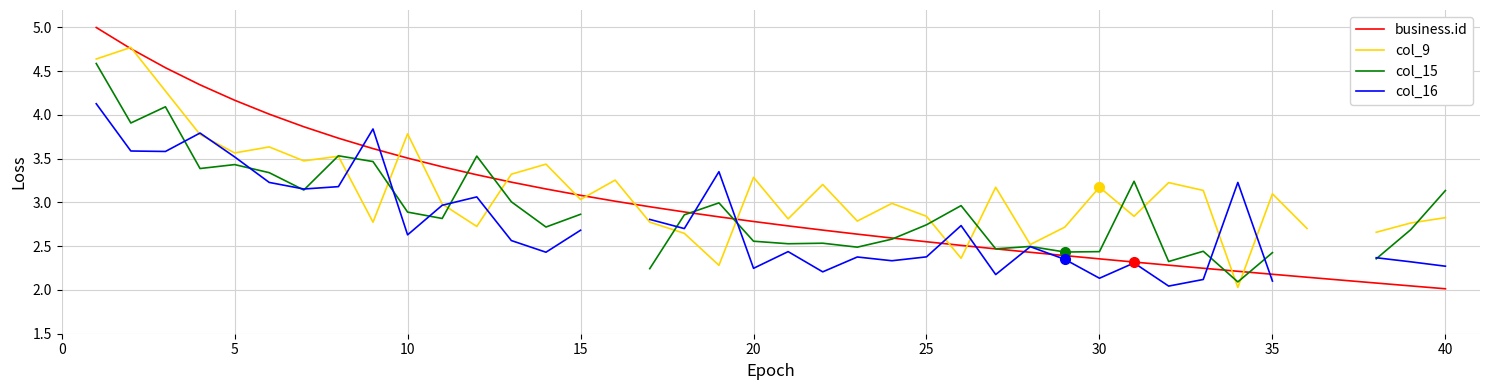

True or false: col_15 has more than 0 points higher than both neighbors.

True